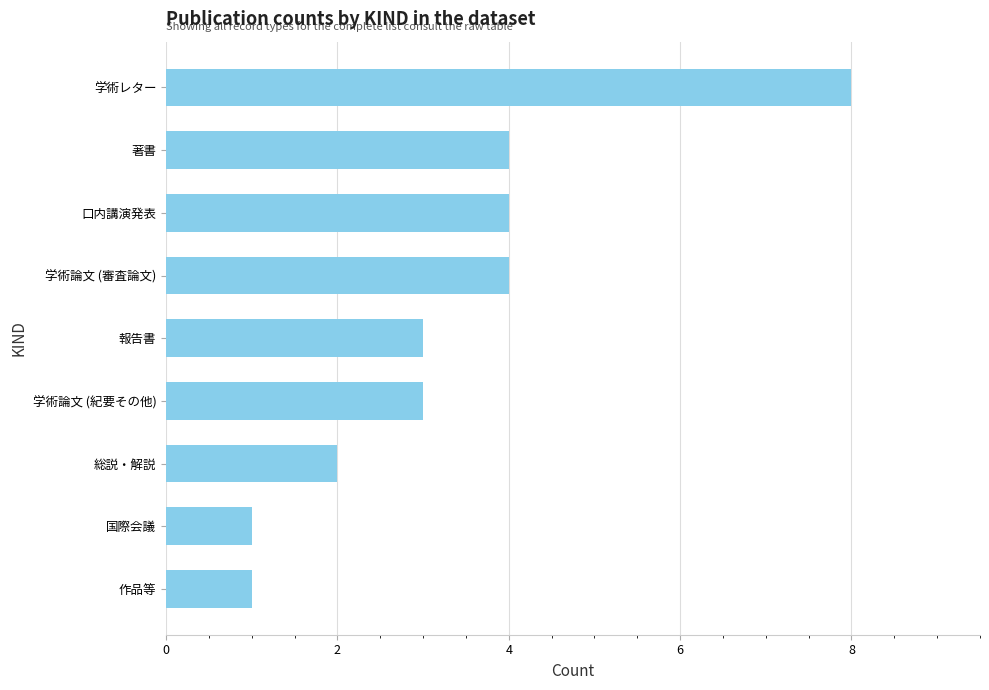

Is it true that the value at 総説・解説 is 3?

False